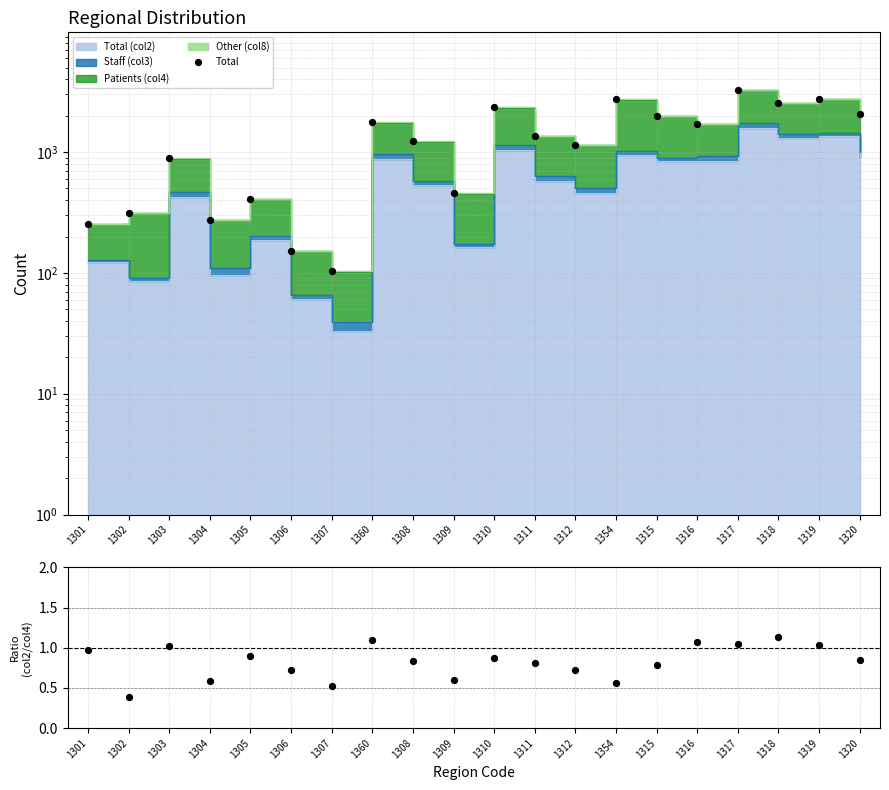

Is the value of Total at 1303 greater than the value of Ratio at 1354?

Yes